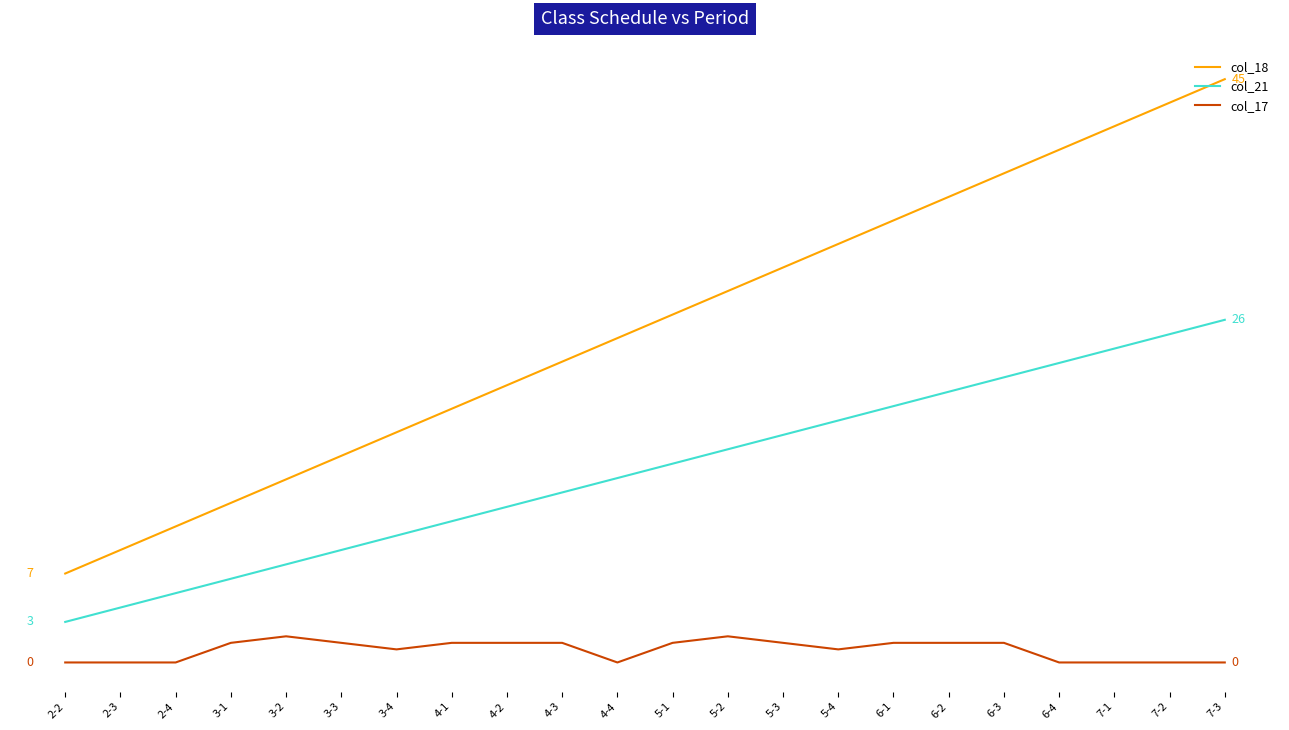

Is it true that col_21 equals 10.8 at 4-1?

True